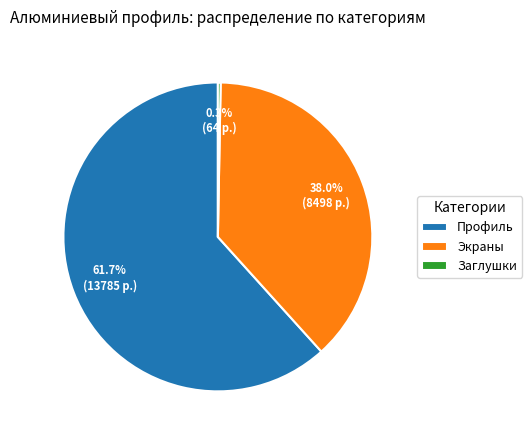

To the nearest percent, what is the average slice percentage?

33%